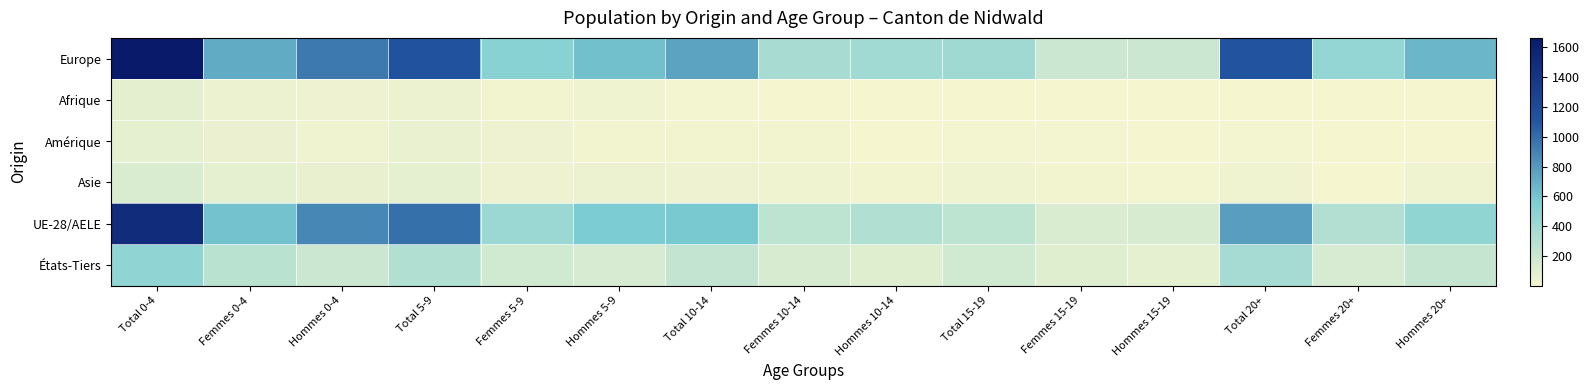

How many categories are shown in the chart?

15